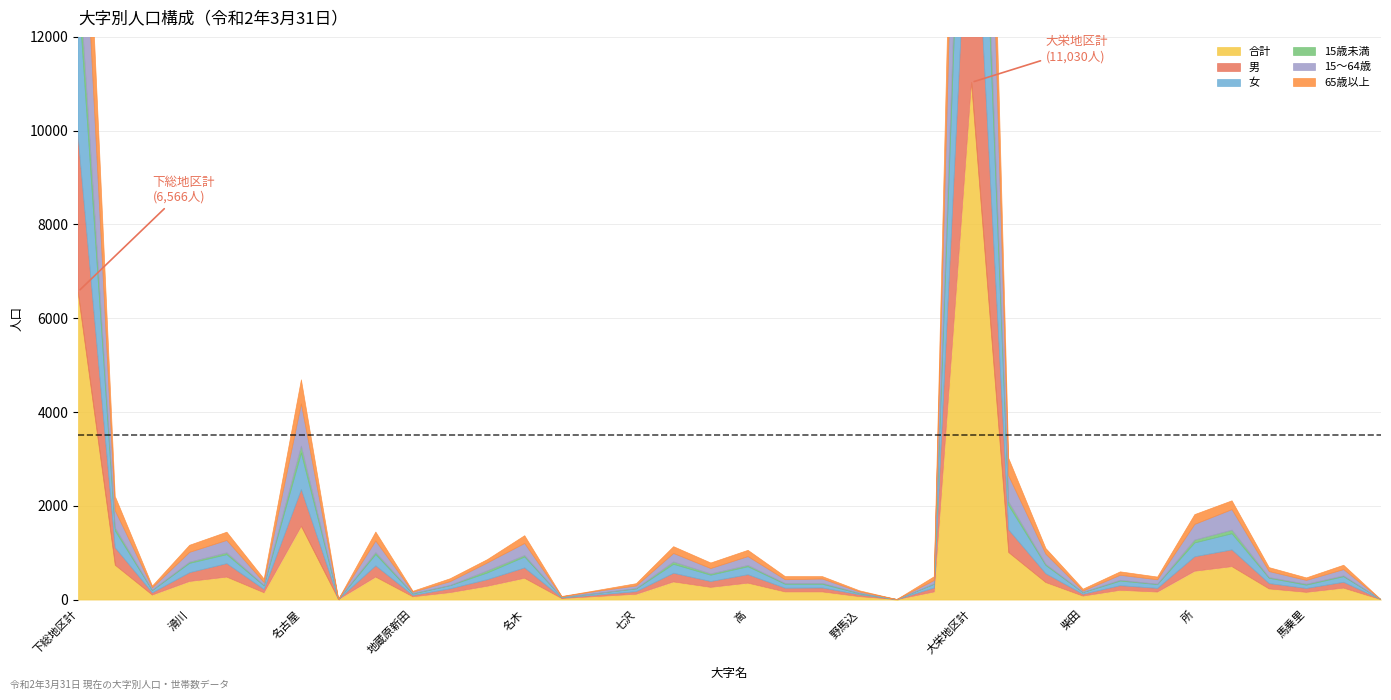

At which category is the sum across all series the highest?

大栄地区計